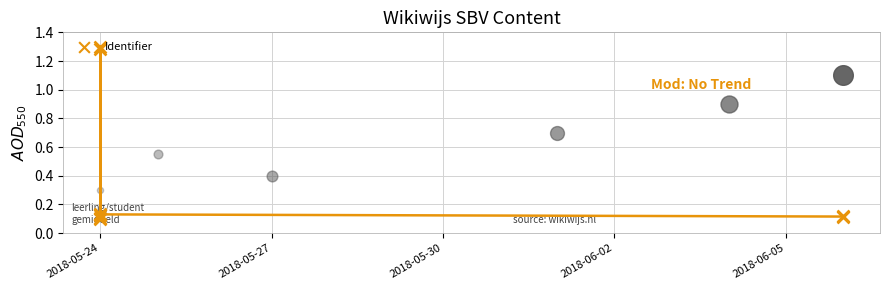

Which has a higher value, 2018-05-24 or 2018-05-24?

2018-05-24